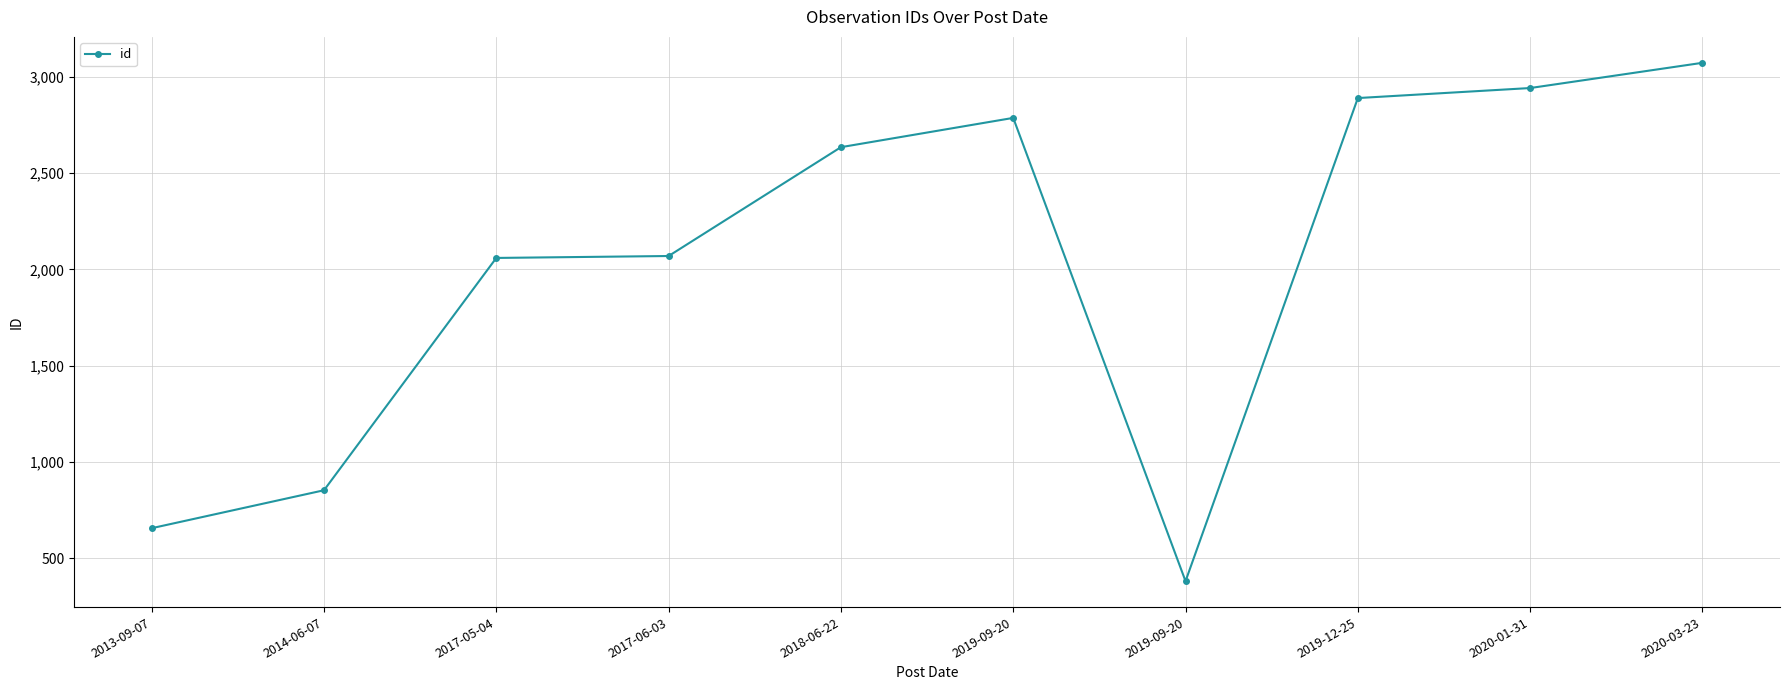

At which category does the data reach its first local valley?

2019-09-20